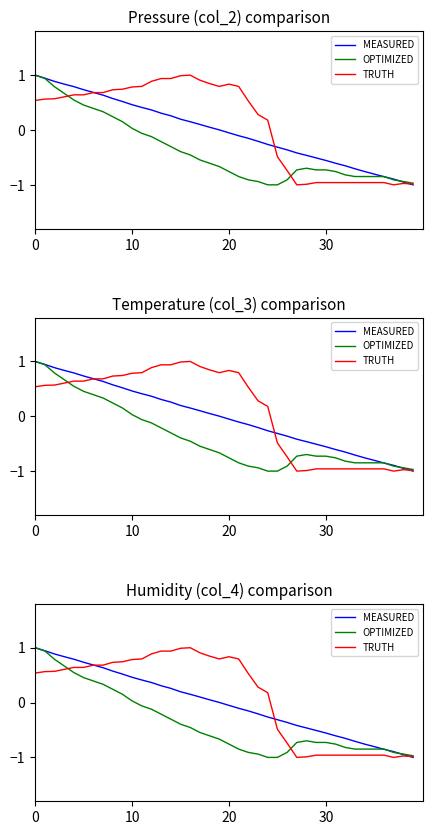

What is the difference between the maximum and second lowest values in the OPTIMIZED series?

2.0